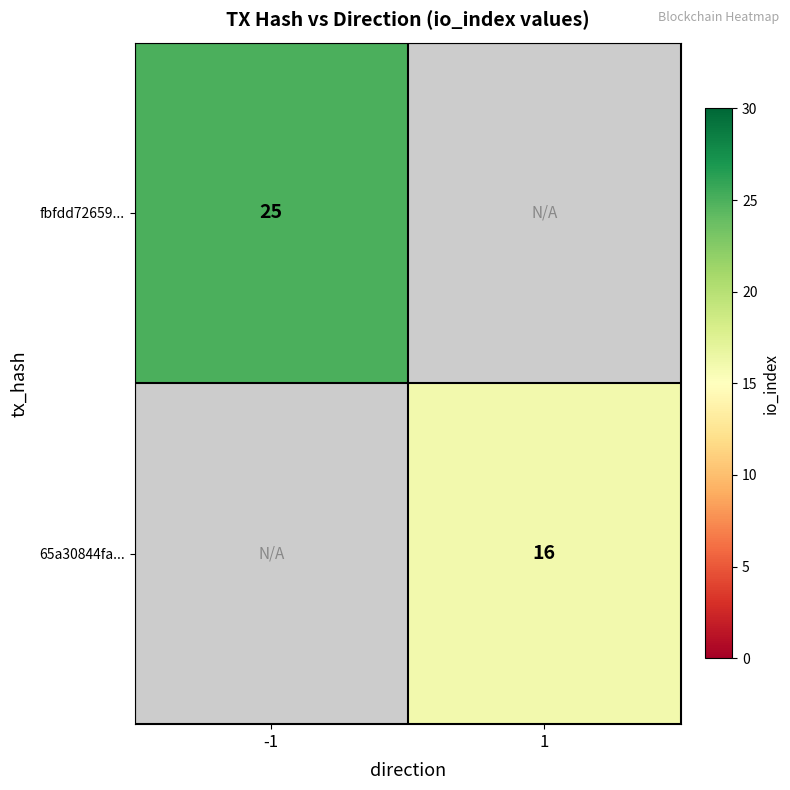

The fbfdd72659... series shows 42 at -1. True or false?

False